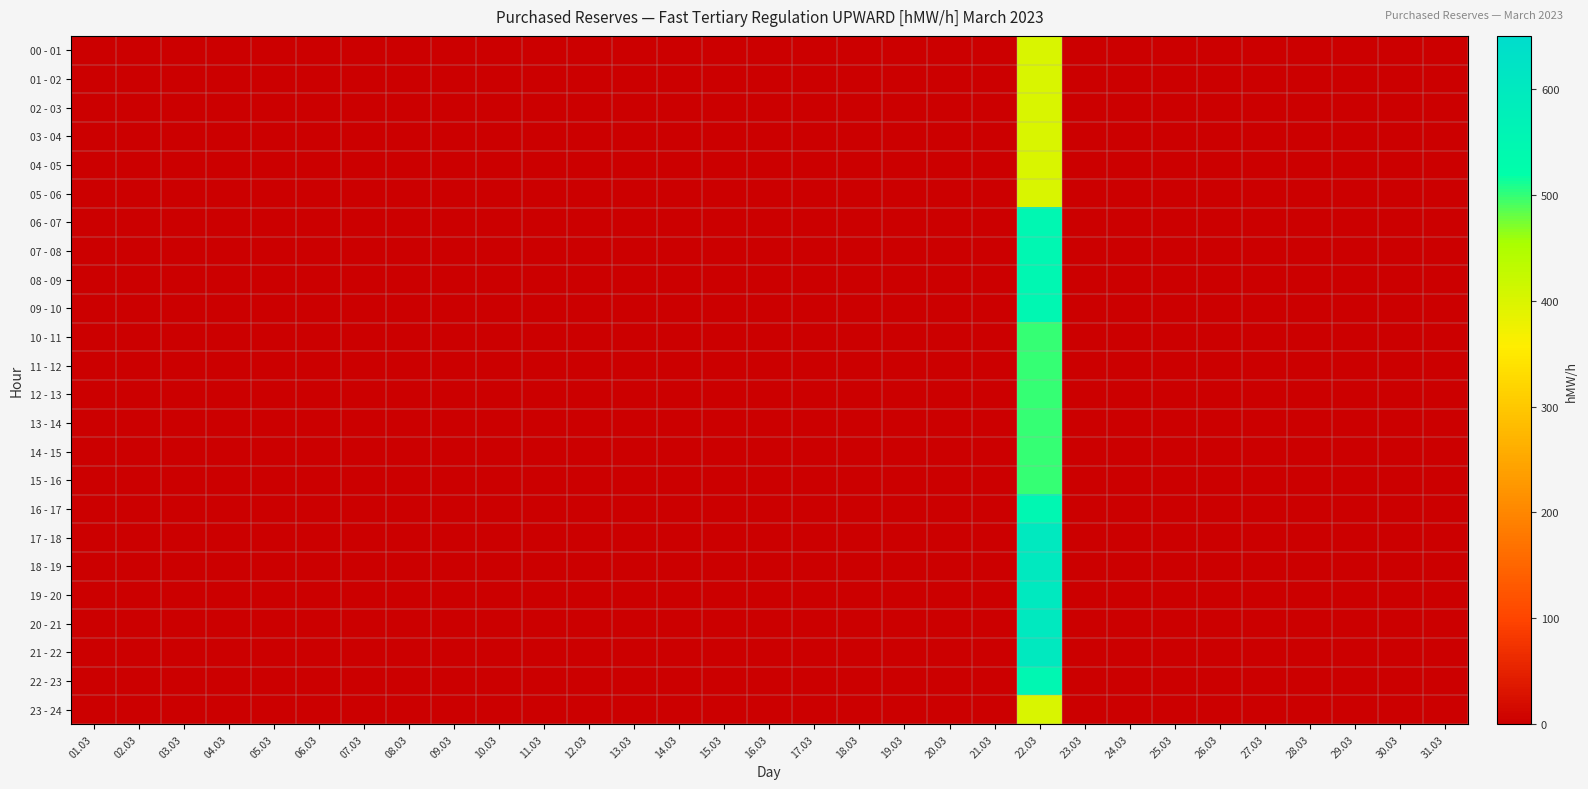

Which has a higher value, 31.03 or 08.03?

31.03